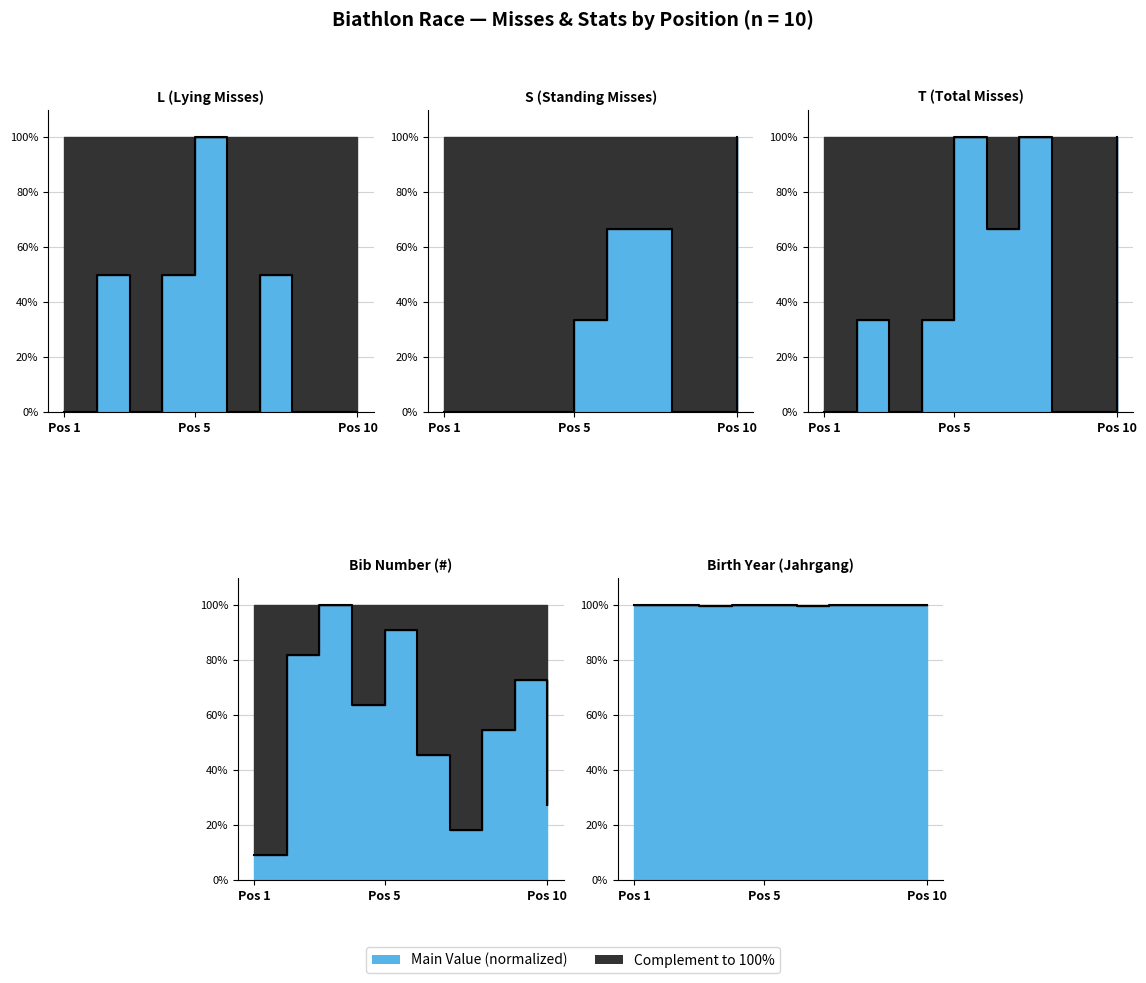

Which series changed the most between 2 and 3?

L